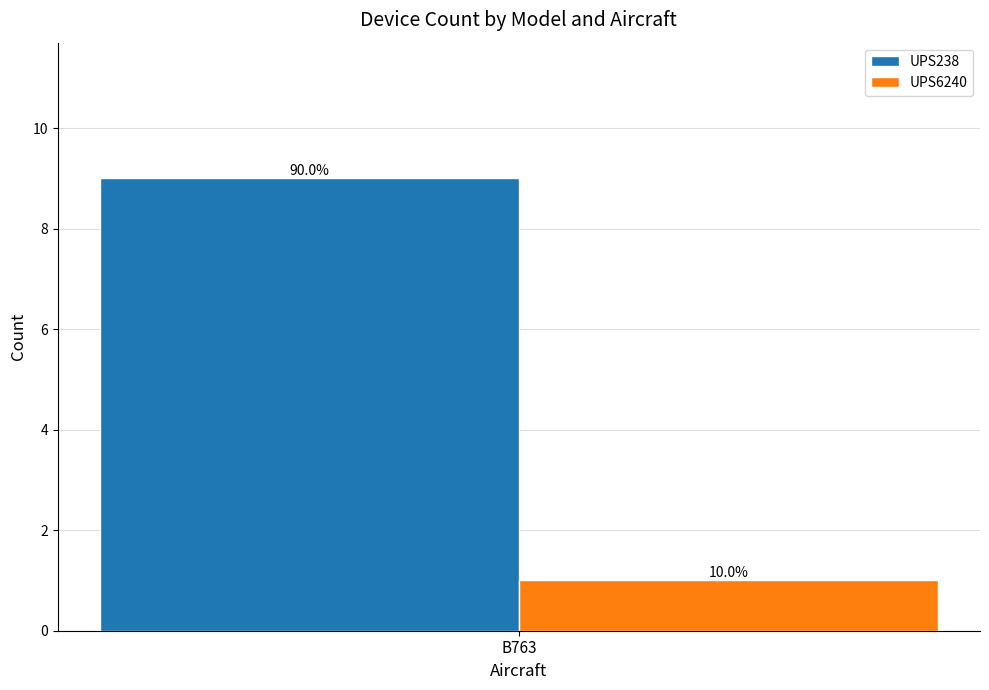

What are all the series names shown in the legend?

UPS238, UPS6240